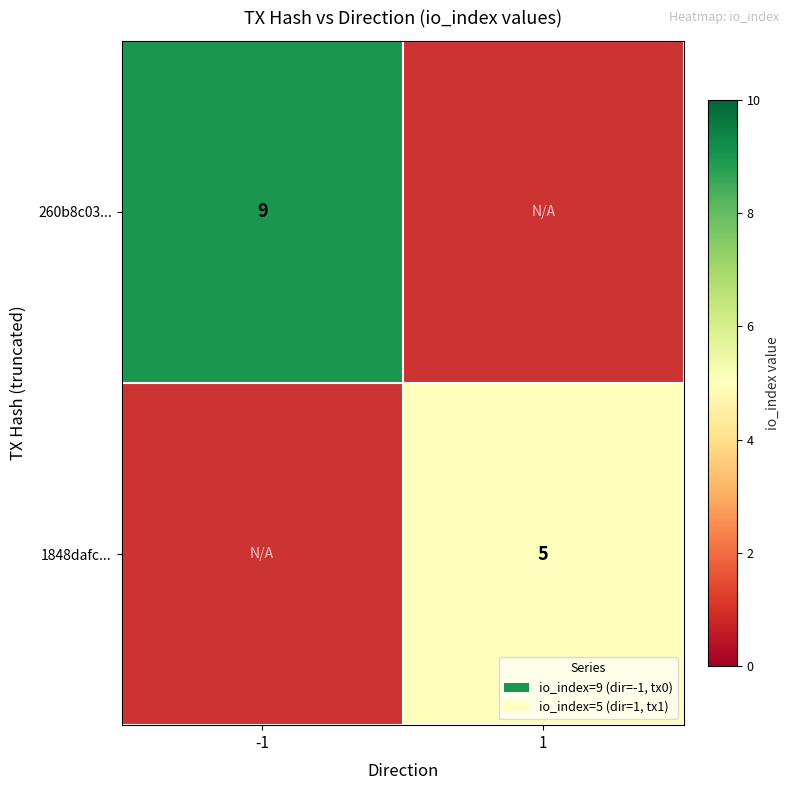

True or false: 260b8c03... has a value of 9 at -1.

True